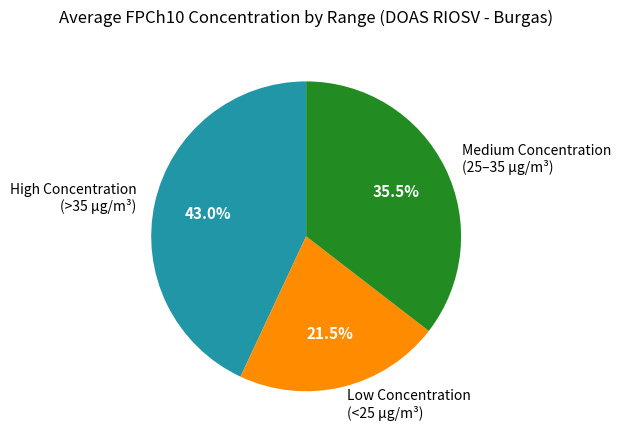

Rank the categories by value from lowest to highest.

Low Concentration (<25 µg/m³), Medium Concentration (25–35 µg/m³), High Concentration (>35 µg/m³)